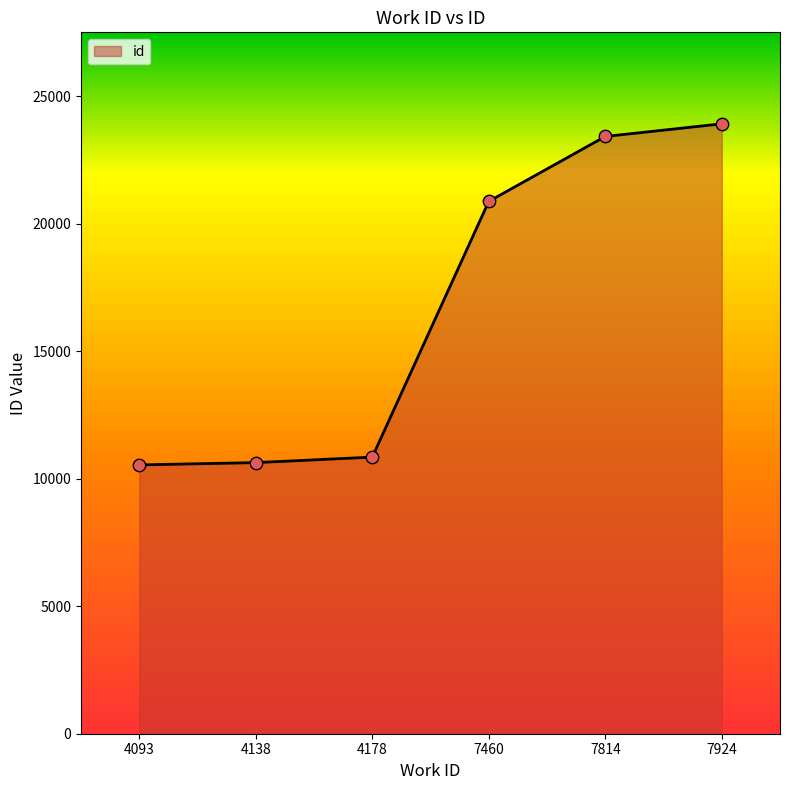

Between 7814 and 4093, which is larger?

7814